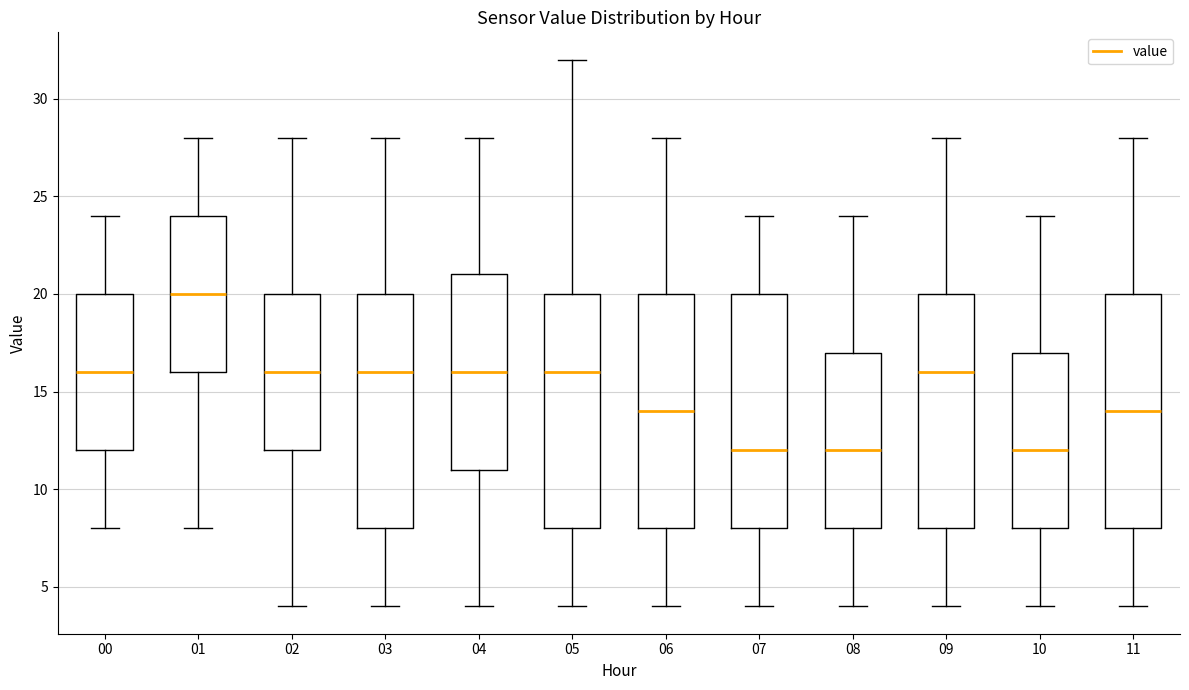

Reading left to right, read every box against the y-axis: the position of its median line, the range the box covers, and the ends of its whiskers. The values are not printed on the chart, so give them approximately, as read against the axis.

00: median 16, box 12 to 20, whiskers 8 to 24
01: median 20, box 16 to 24, whiskers 8 to 28
02: median 16, box 12 to 20, whiskers 4 to 28
03: median 16, box 8 to 20, whiskers 4 to 28
04: median 16, box 11 to 21, whiskers 4 to 28
05: median 16, box 8 to 20, whiskers 4 to 32
06: median 14, box 8 to 20, whiskers 4 to 28
07: median 12, box 8 to 20, whiskers 4 to 24
08: median 12, box 8 to 17, whiskers 4 to 24
09: median 16, box 8 to 20, whiskers 4 to 28
10: median 12, box 8 to 17, whiskers 4 to 24
11: median 14, box 8 to 20, whiskers 4 to 28